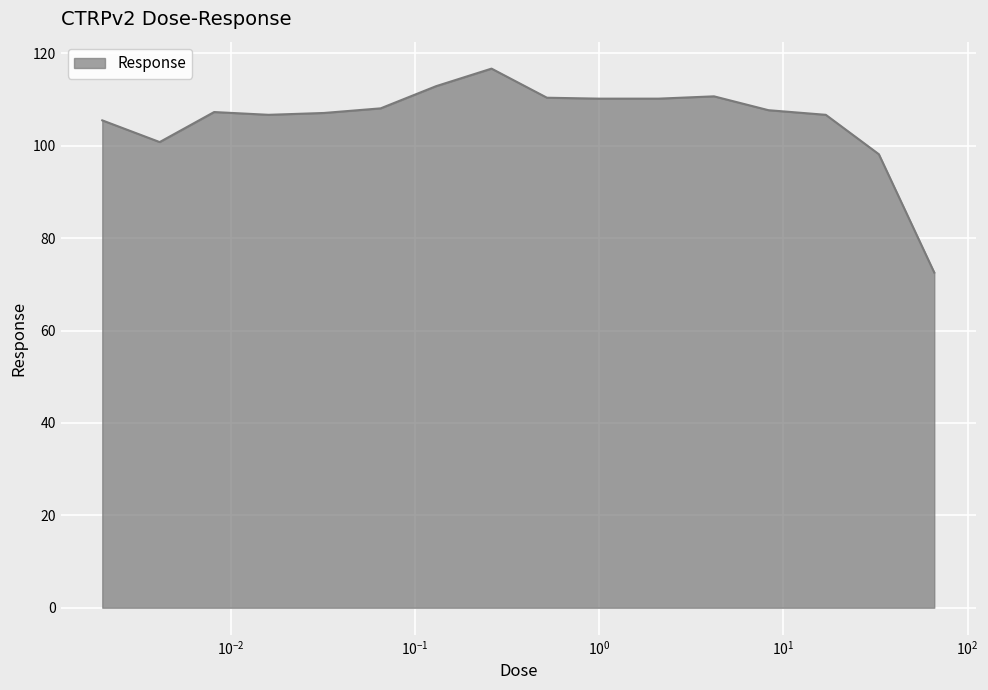

What is the greatest value displayed?

116.7